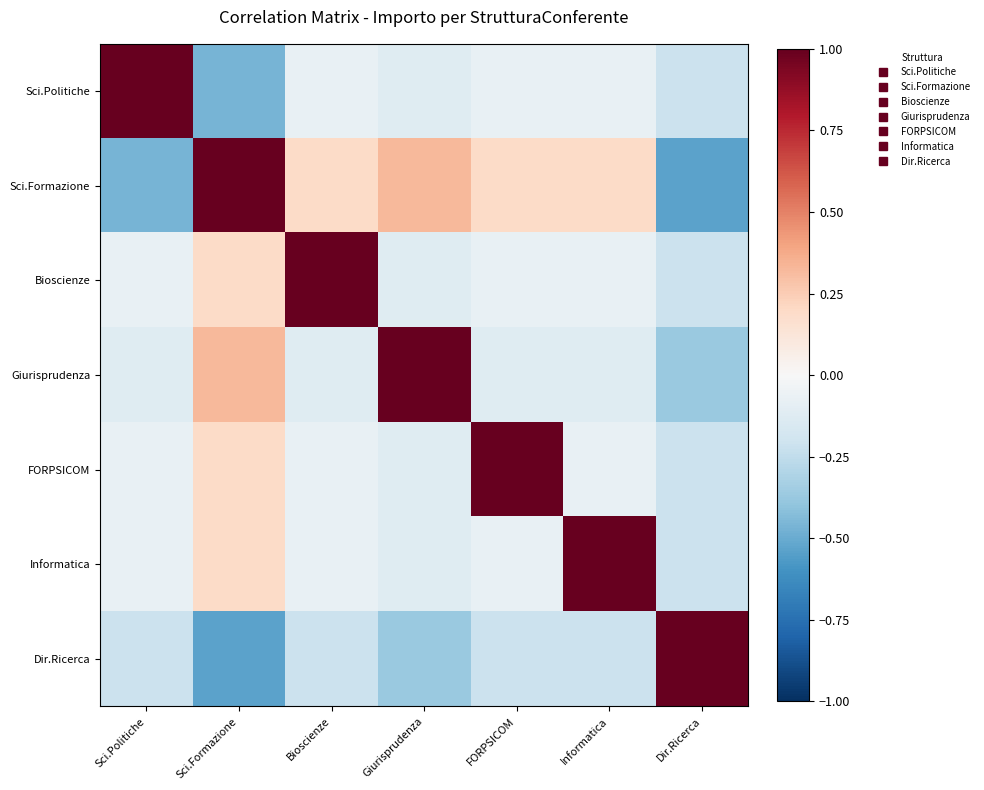

What is the total value across all series at Bioscienze?

0.6